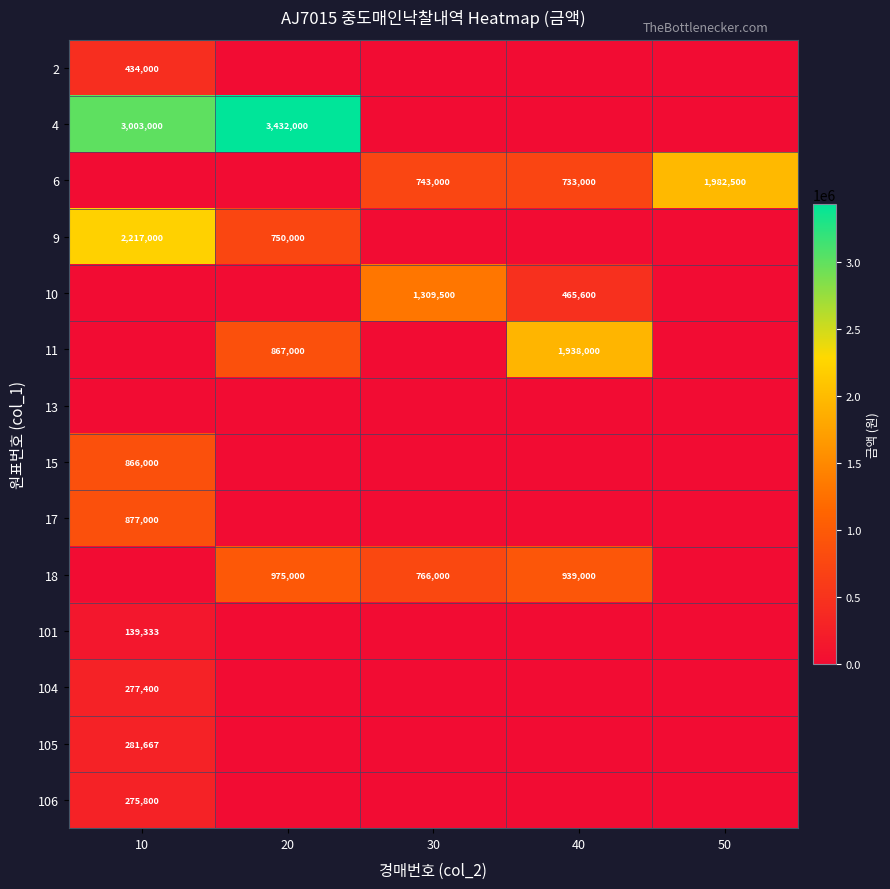

At how many categories does at least one series exceed 1814350?

4